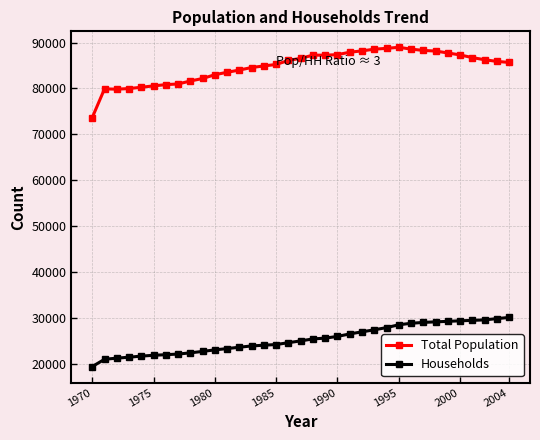

What is the average value of the Households series?

25298